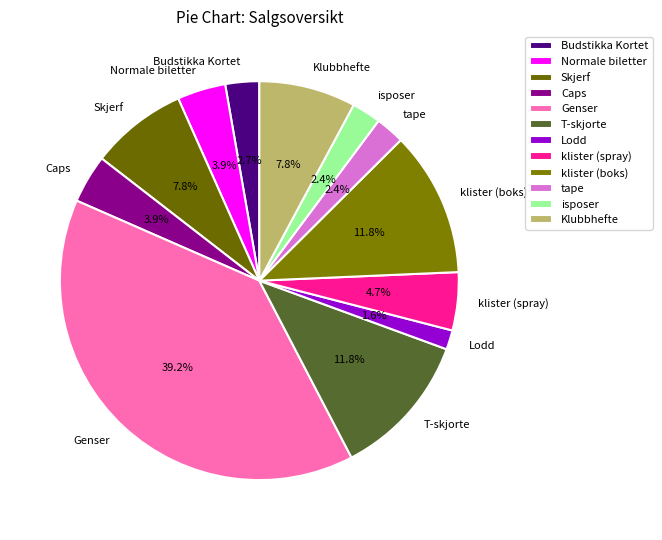

Which category has the biggest portion of the pie?

Genser